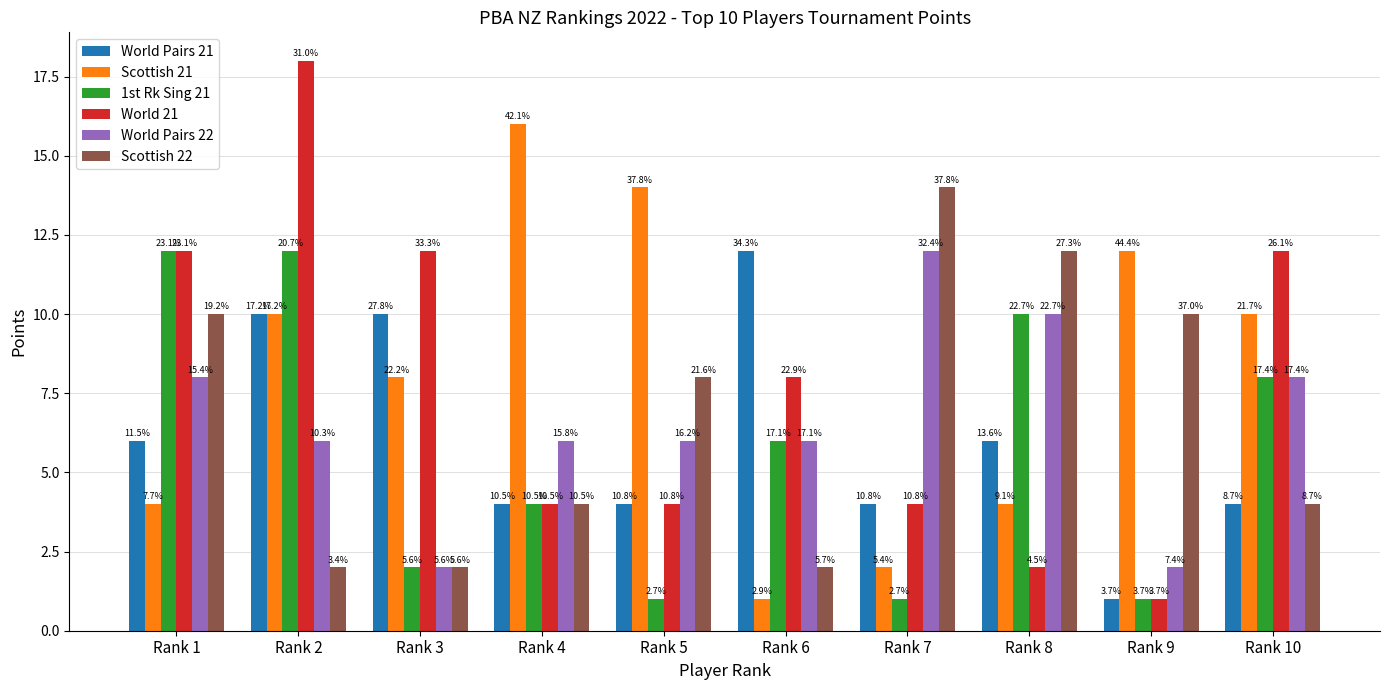

True or false: 1st Rk Sing 21 has a value of 3 at Rank 2.

False